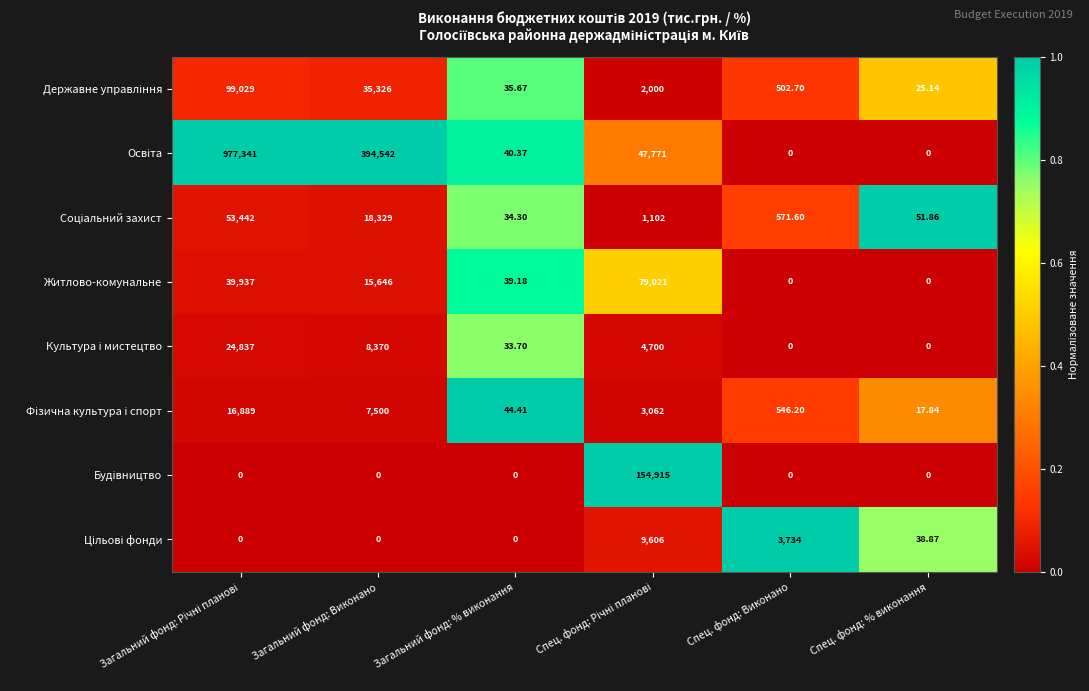

How many distinct data groups are displayed?

8